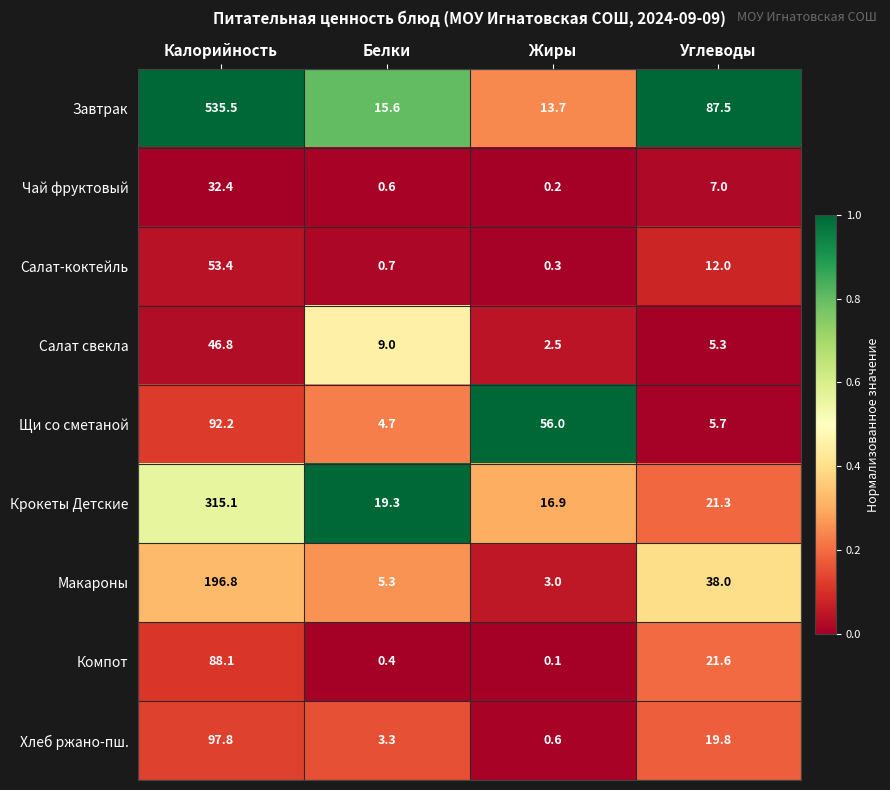

What is the difference between the maximum and minimum values in the Завтрак series?

521.8